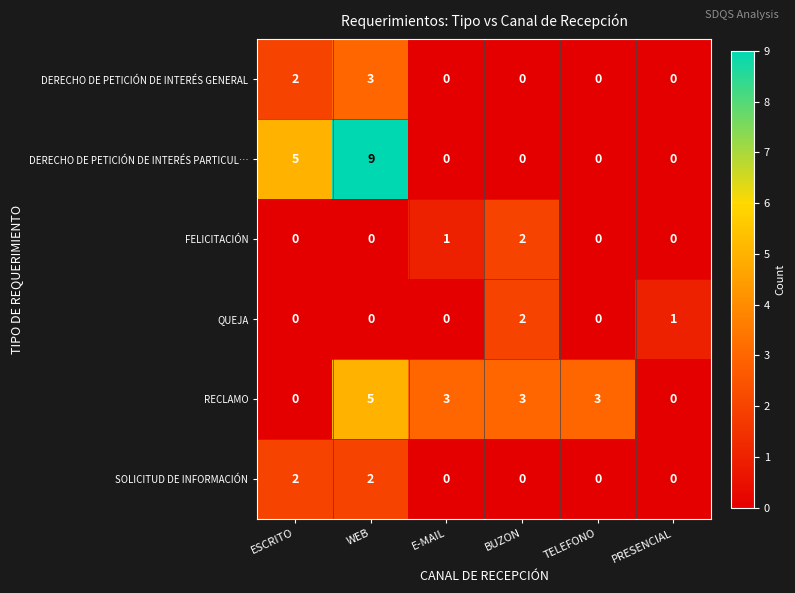

The SOLICITUD DE INFORMACIÓN series shows -1 at TELEFONO. True or false?

False